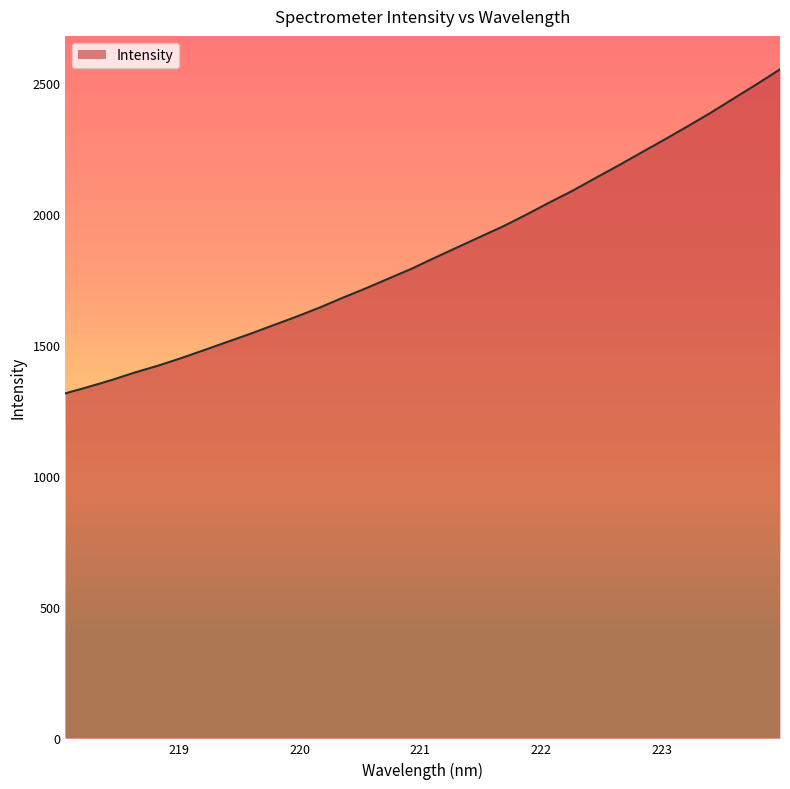

How many distinct data groups are displayed?

1